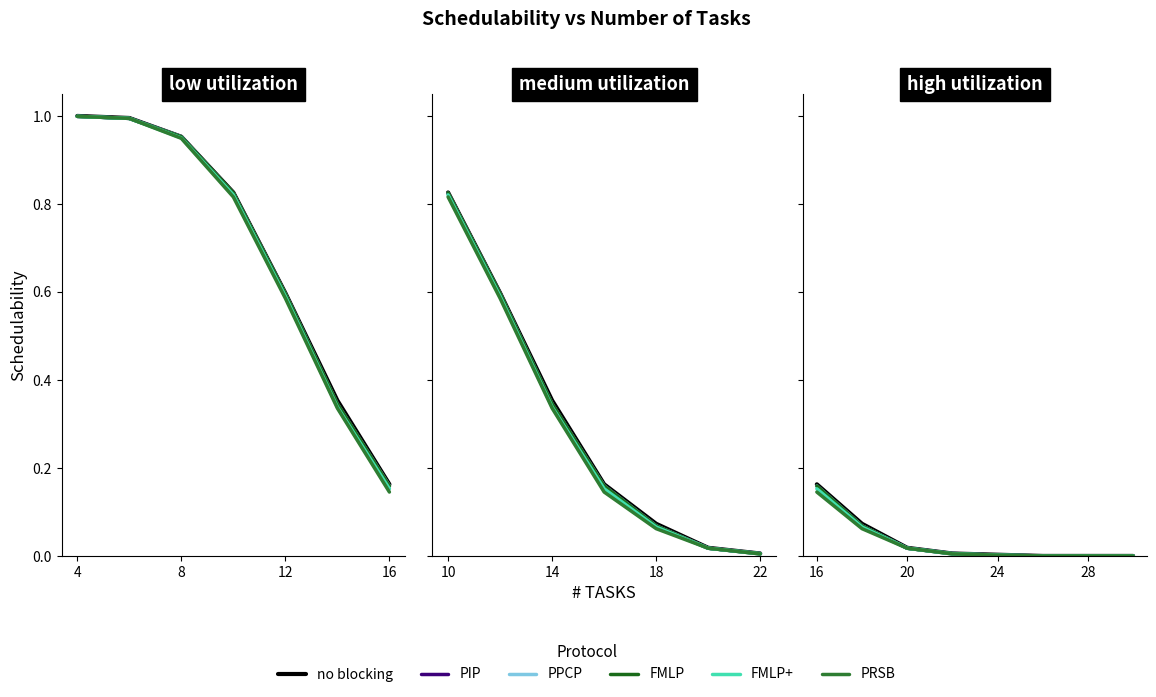

How many lines are shown in the chart?

6